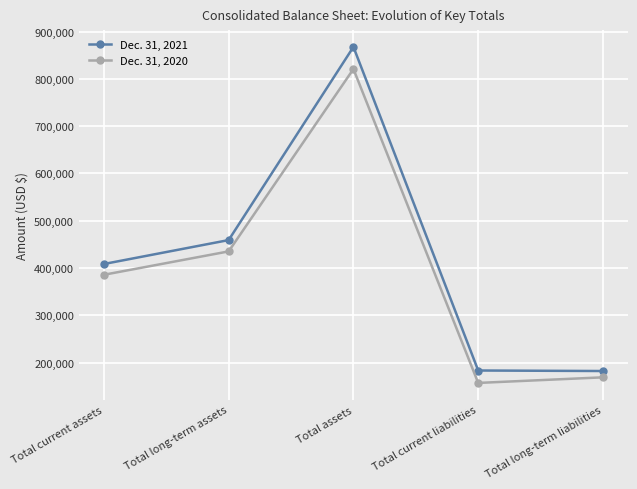

Rank the categories by Dec. 31, 2020 value from highest to lowest.

Total assets, Total long-term assets, Total current assets, Total long-term liabilities, Total current liabilities